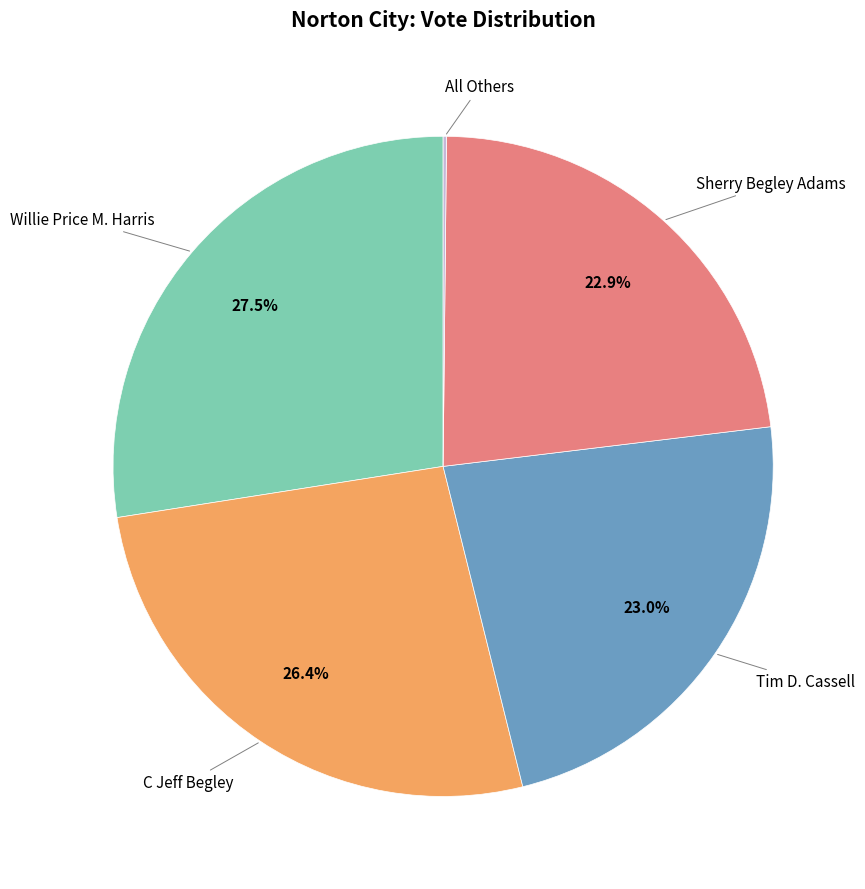

Is there any slice that represents more than half of the pie?

No